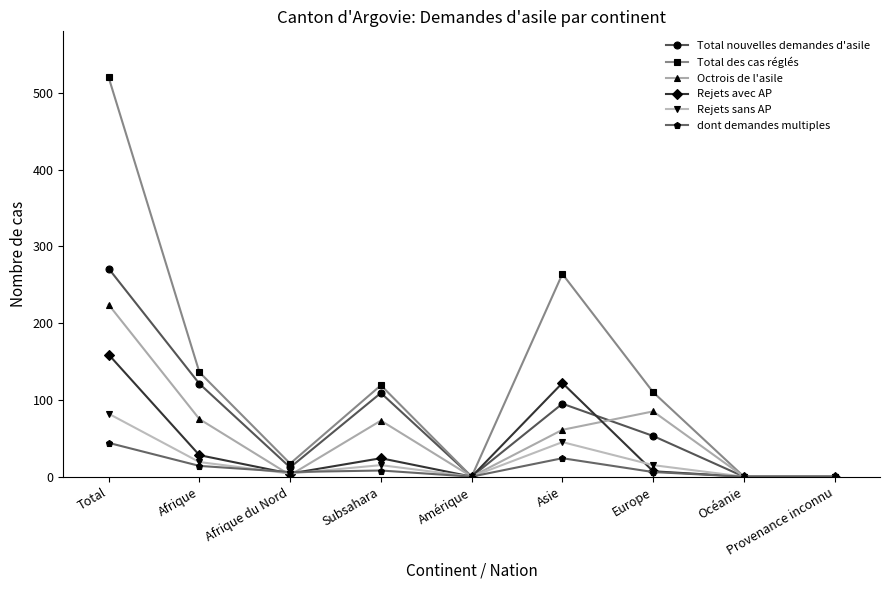

What is the sum of all Rejets avec AP values?

344